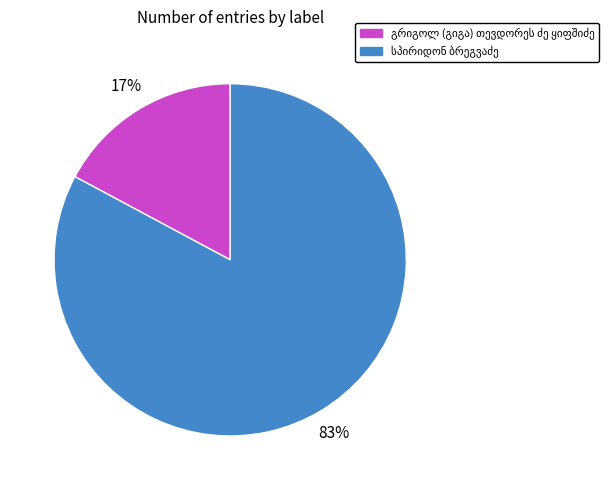

To the nearest percent, what is the difference between the largest and smallest slice percentages?

66%